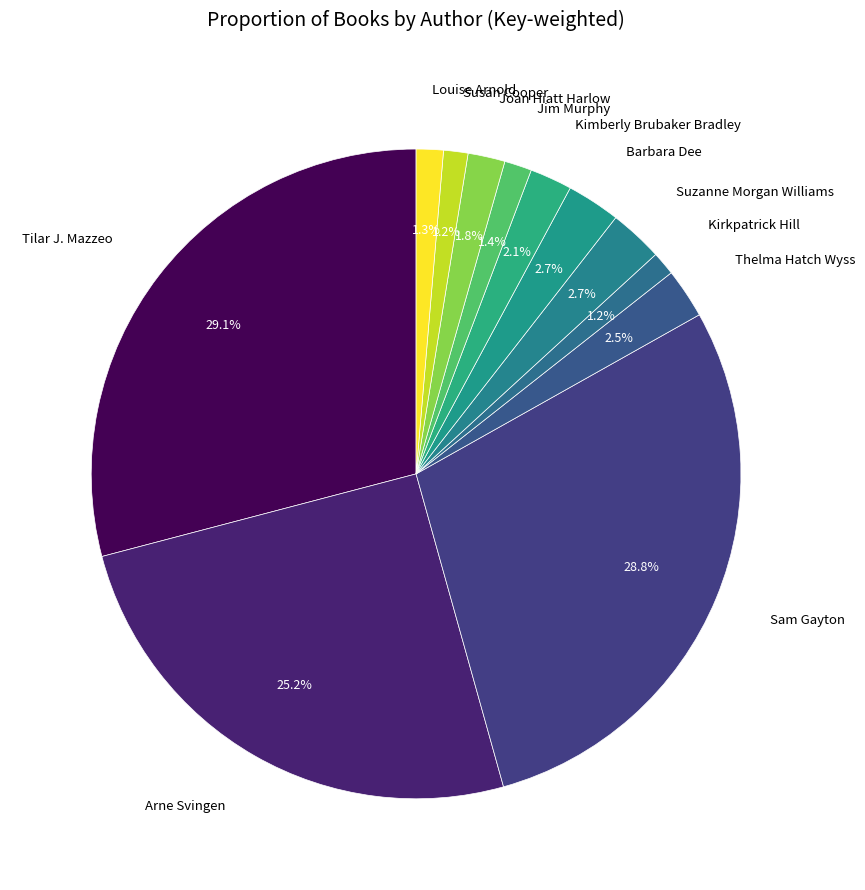

How many slices are in this pie chart?

12